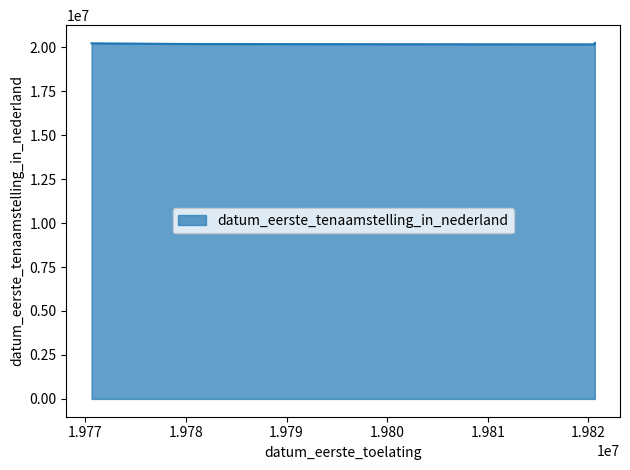

What is the difference between the maximum and minimum values?

80096